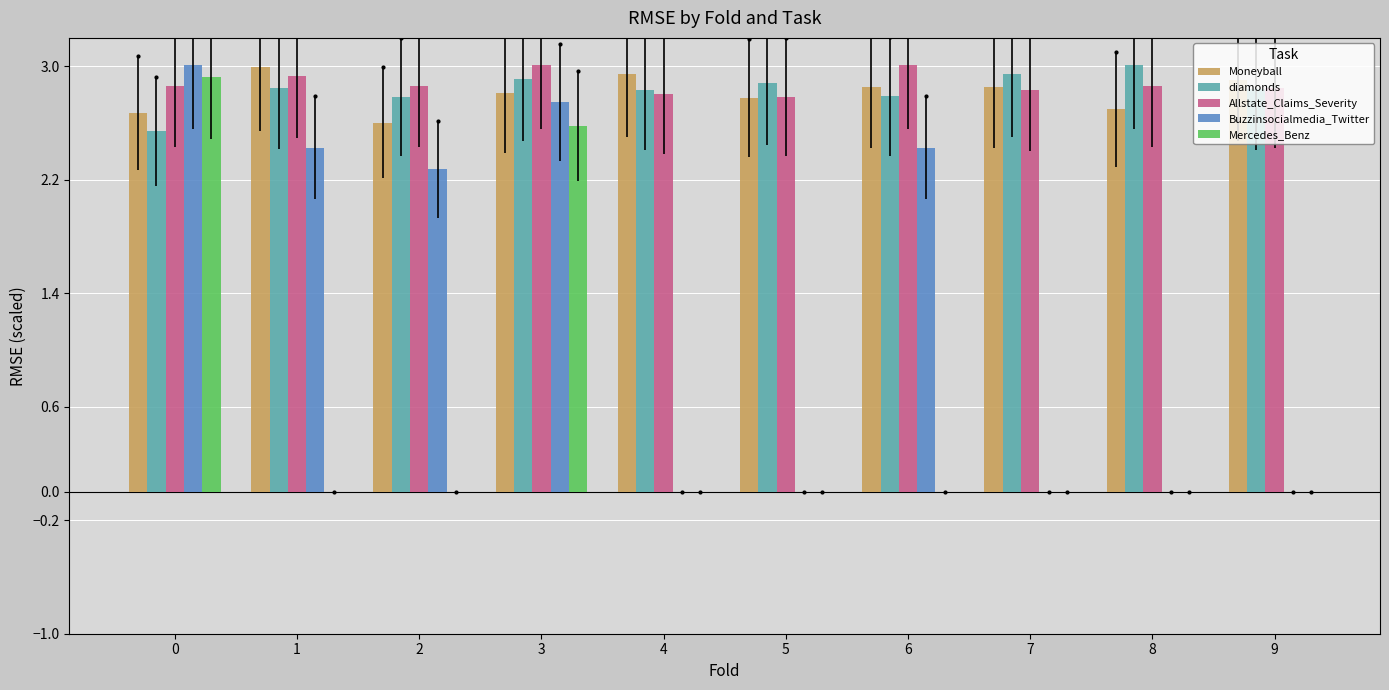

Which has a higher value, 3 or 0?

3